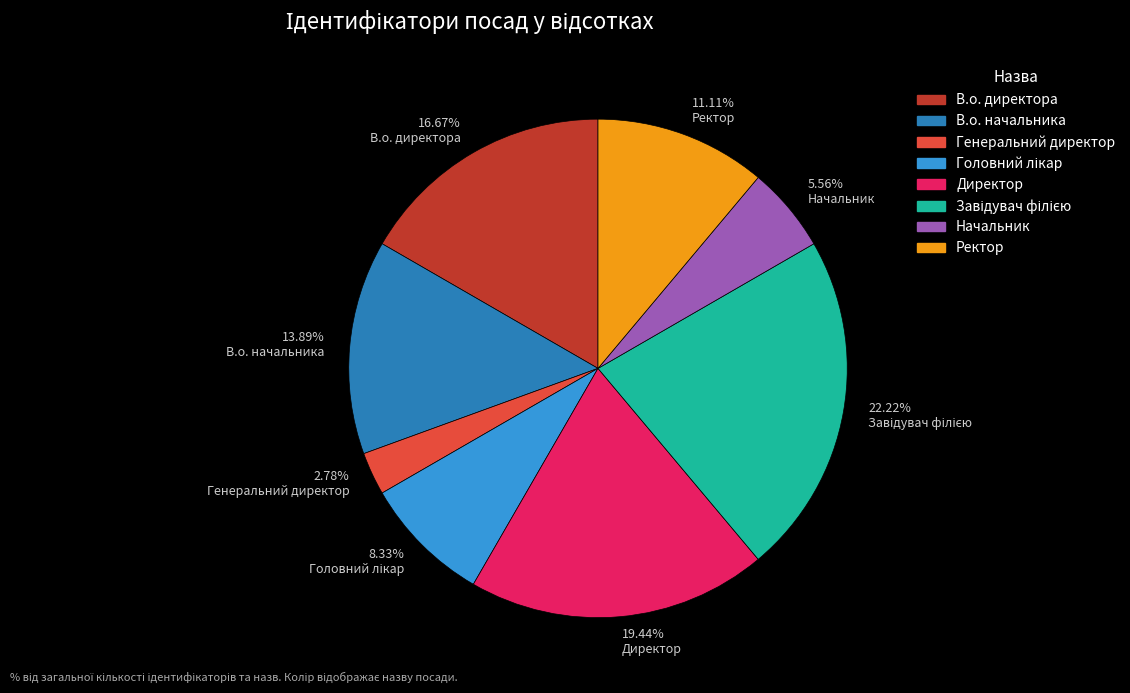

Is there any slice that represents more than half of the pie?

No